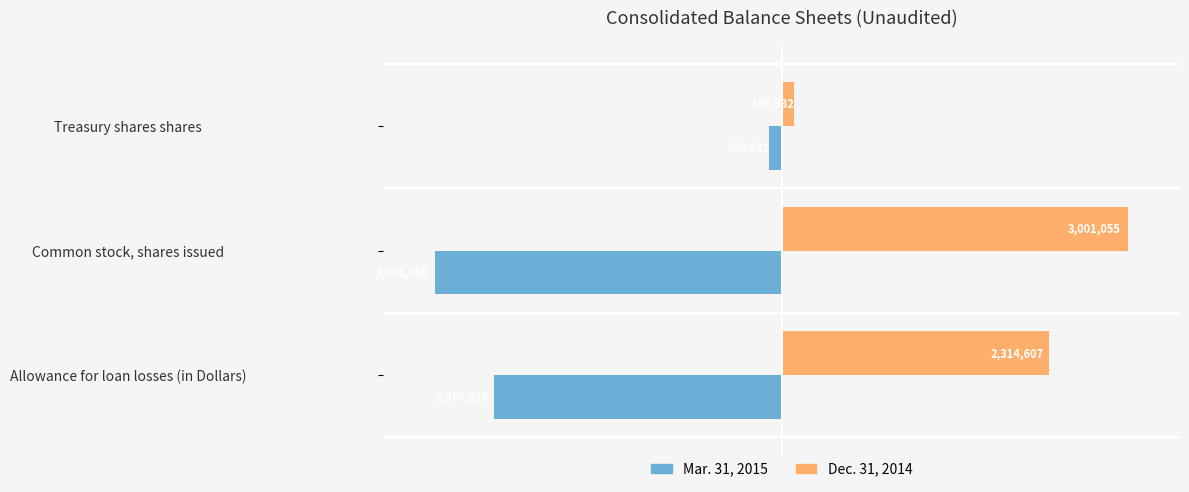

Count the Dec. 31, 2014 values in the range 106932 to 3001055.

3